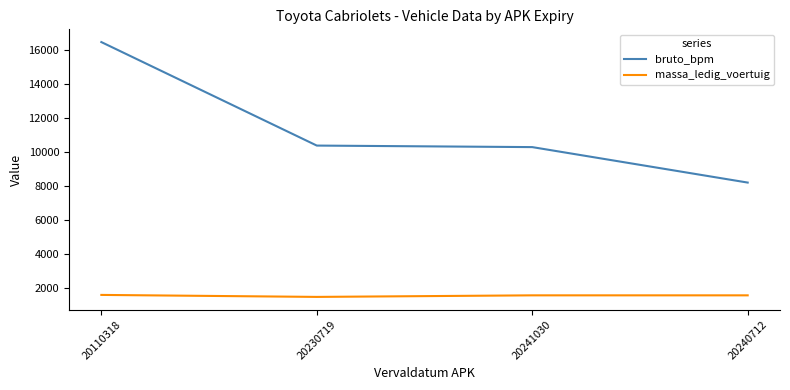

Where does the bruto_bpm series first go above 10385?

20110318